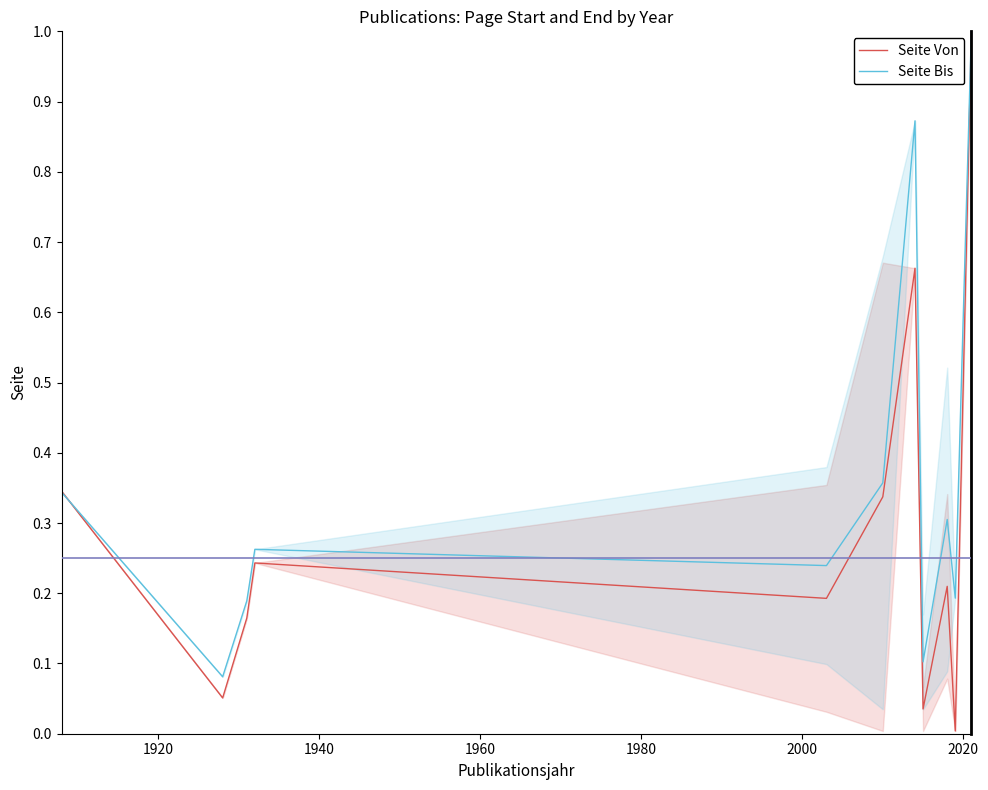

What is the maximum value for Seite Von?

1.0